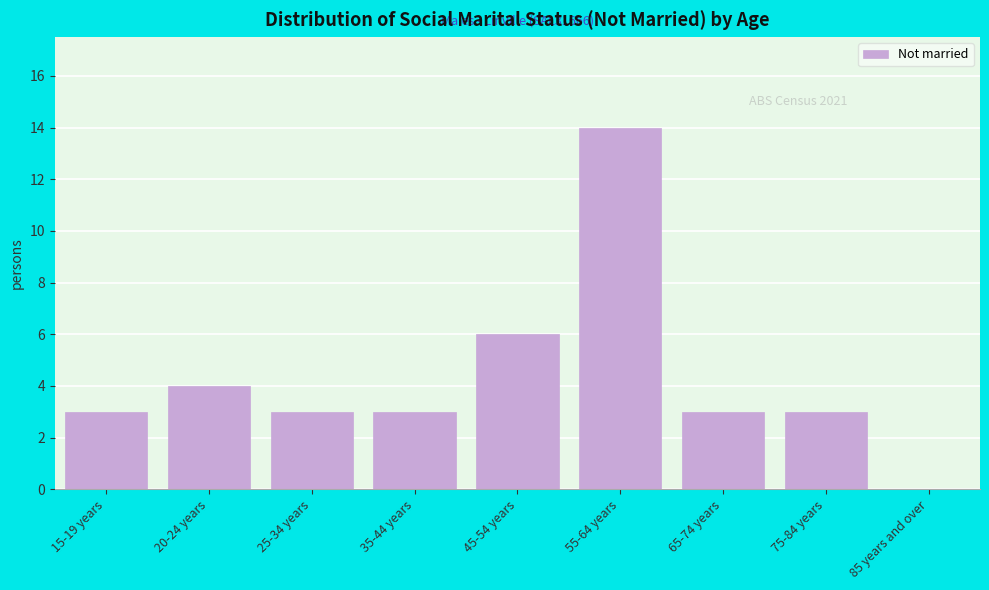

Reading left to right, what are all the values shown in this chart?

15-19 years=3	20-24 years=4	25-34 years=3	35-44 years=3	45-54 years=6	55-64 years=14	65-74 years=3	75-84 years=3	85 years and over=0